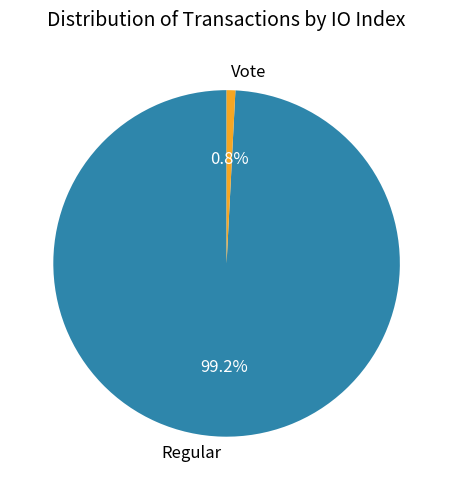

What percentage is NOT represented by Vote?

99.2%